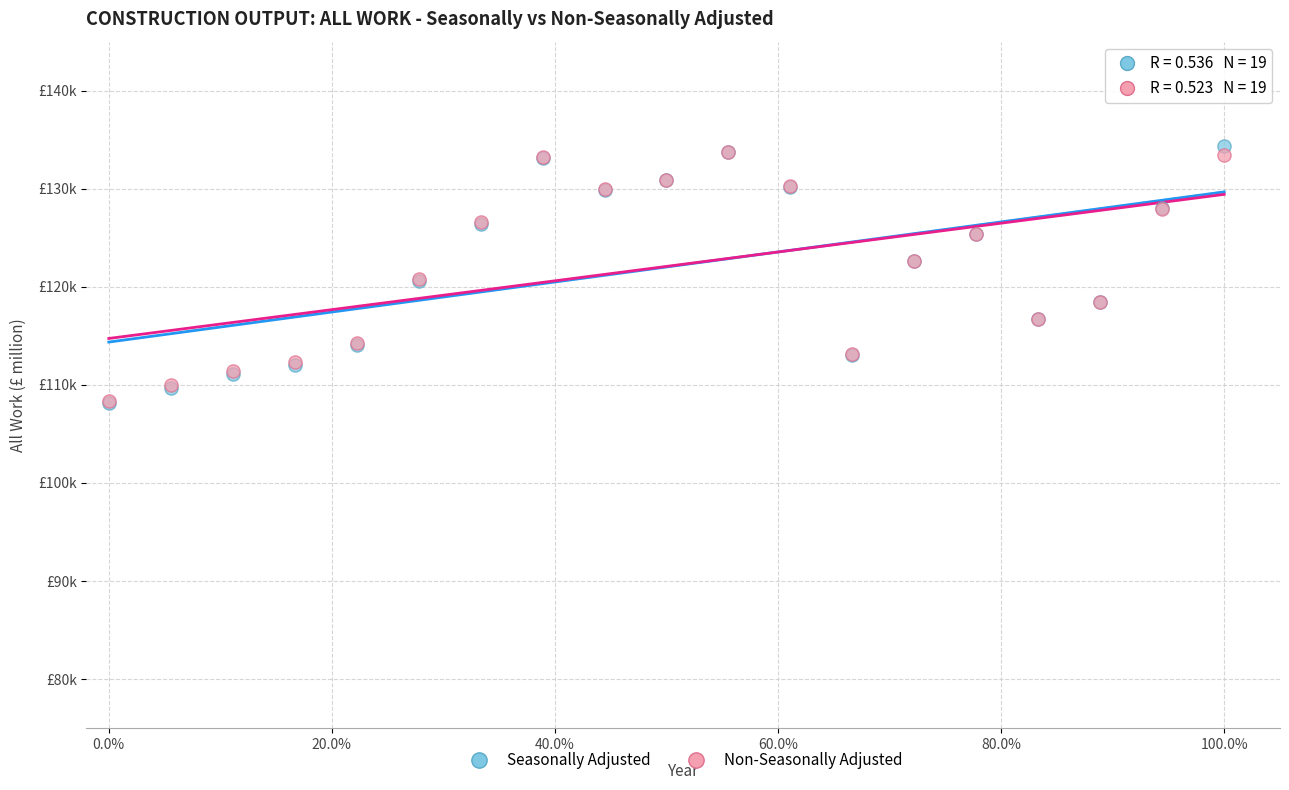

Which series has the largest Y range (max minus min)?

Seasonally Adjusted